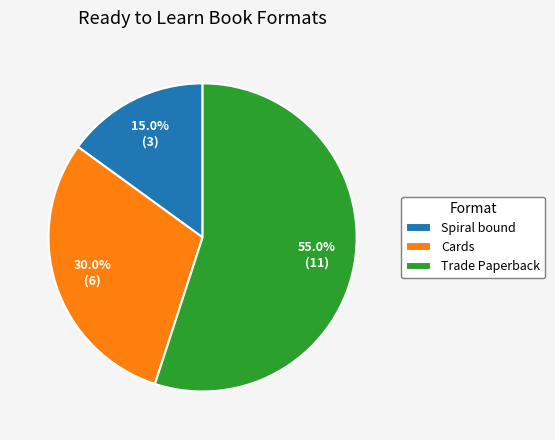

Approximately how many times larger is the value at Trade Paperback compared to Spiral bound?

3.7